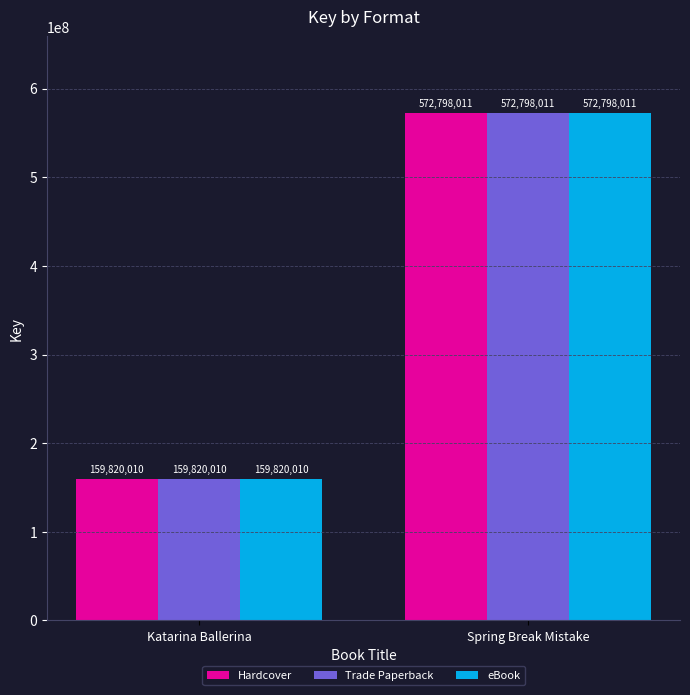

What is the difference between the Hardcover values at Spring Break Mistake and Katarina Ballerina?

412978001